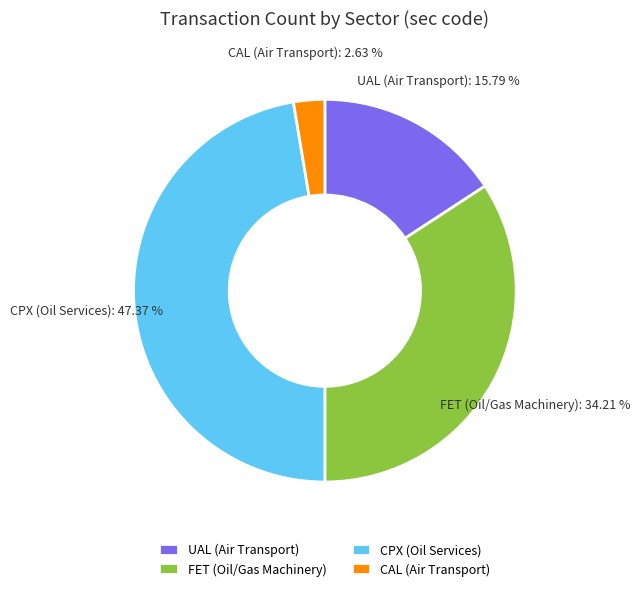

Rank the categories by value from lowest to highest.

CAL (Air Transport), UAL (Air Transport), FET (Oil/Gas Machinery), CPX (Oil Services)